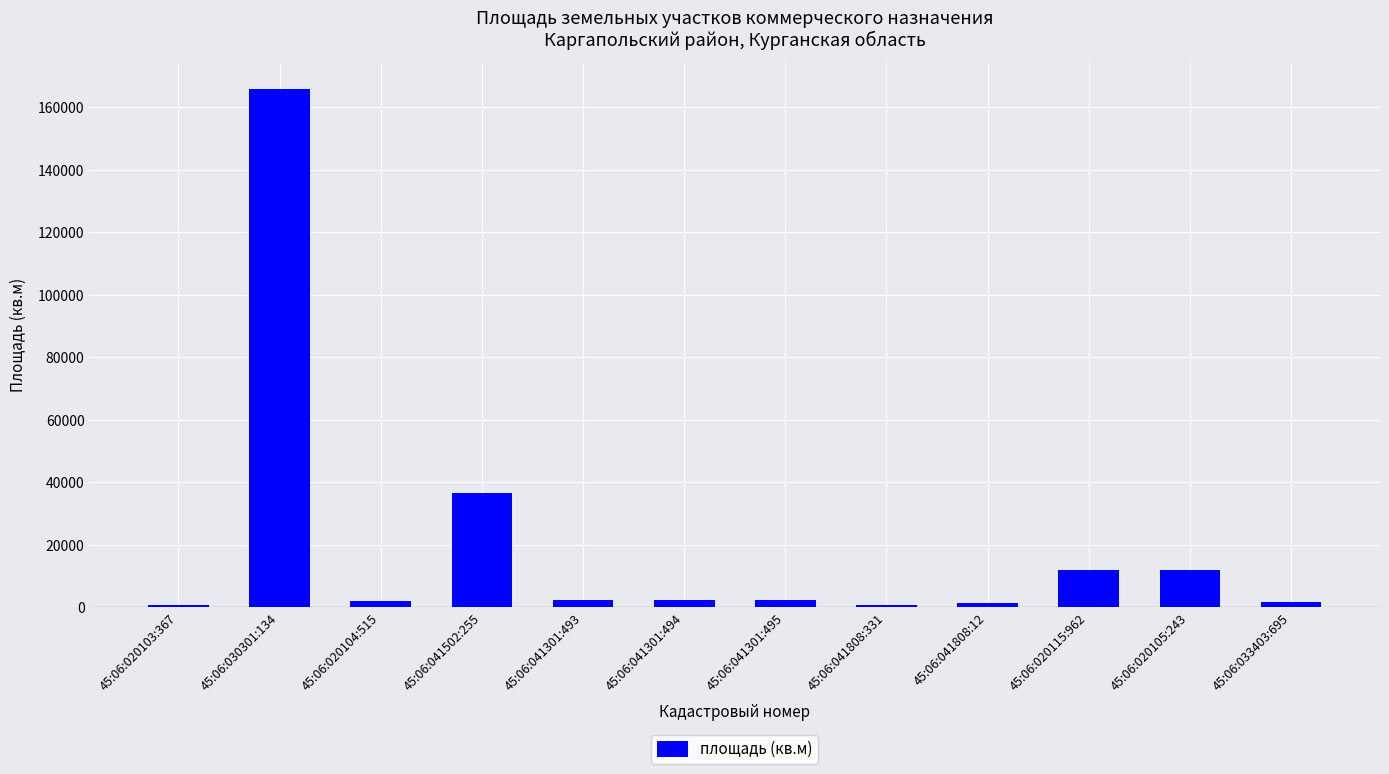

At which label is the value closest to 83314?

45:06:041502:255